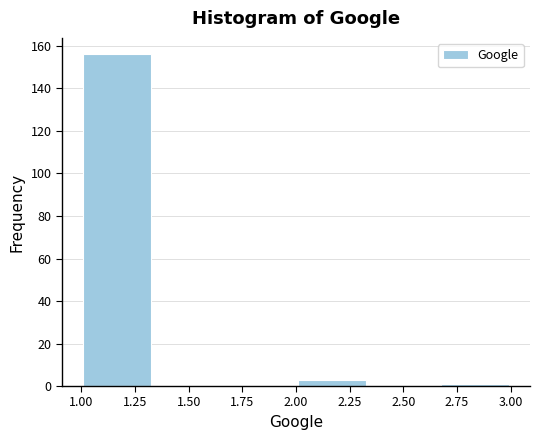

Reading left to right, list every bar in this chart as the range it spans on the x-axis followed by its height. Neither the bar edges nor the heights are printed on the chart, so give them approximately, as read against the axes.

1.00 to 1.35: 156
1.35 to 1.65: 0
1.65 to 2.00: 0
2.00 to 2.35: 4
2.35 to 2.65: 0
2.65 to 3.00: under 2